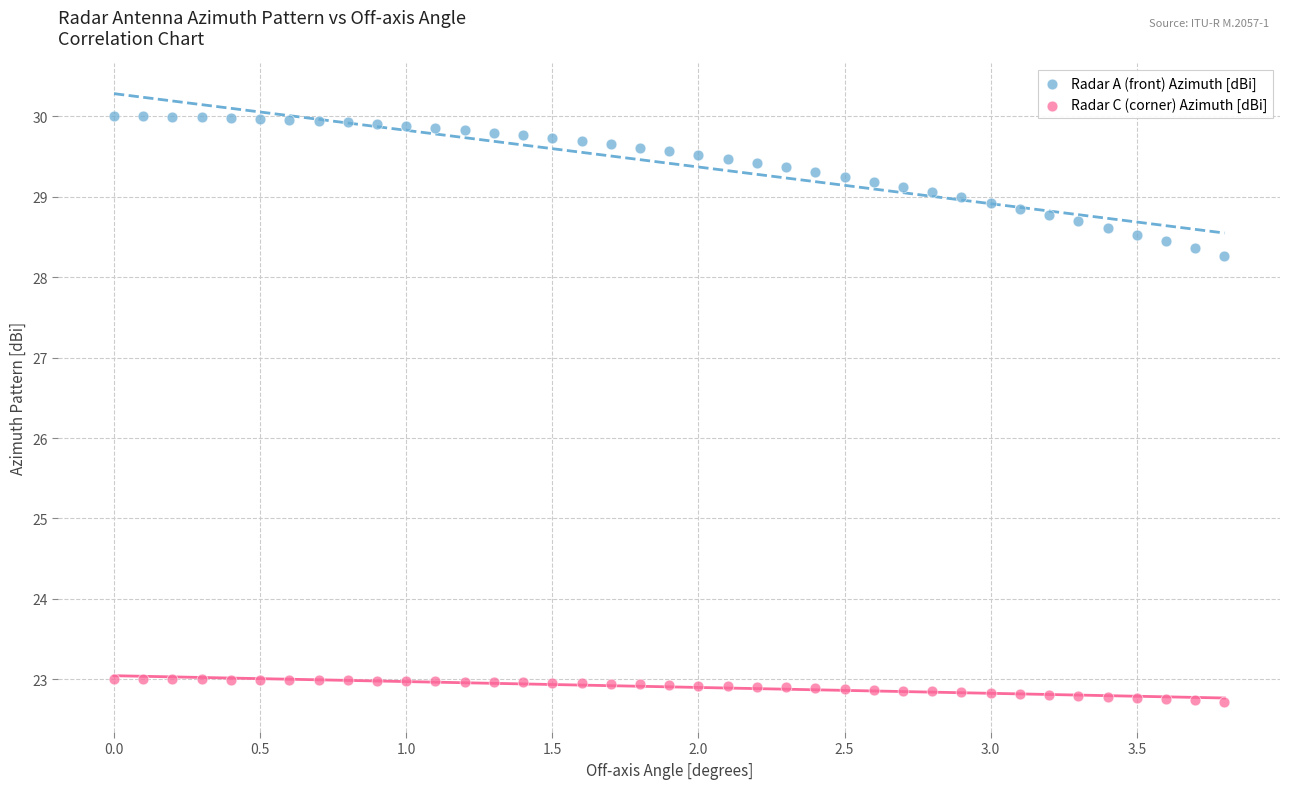

What are all the series names shown in the legend?

Radar A (front) Azimuth [dBi], Radar C (corner) Azimuth [dBi]